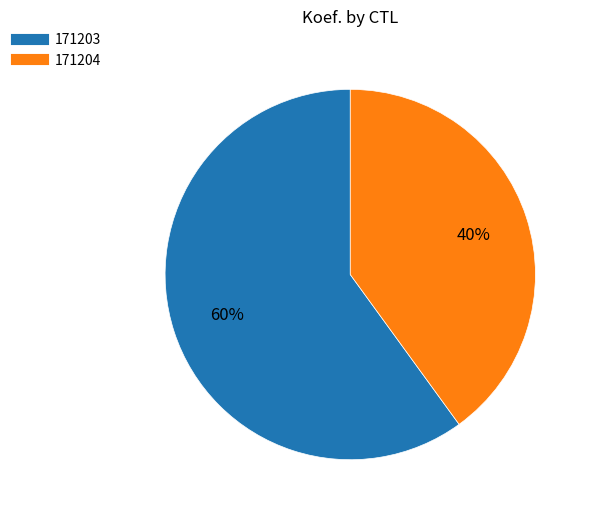

Is the sum of 171203 and 171204 greater than half?

Yes